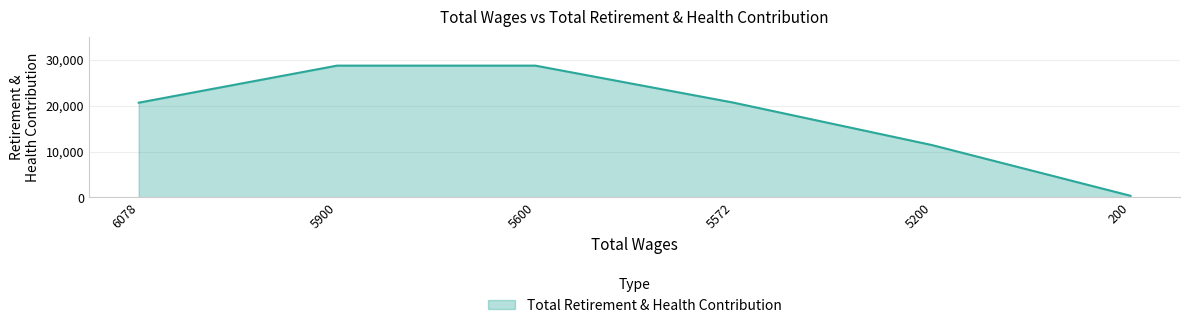

What is the difference between the second highest and second lowest values?

17300